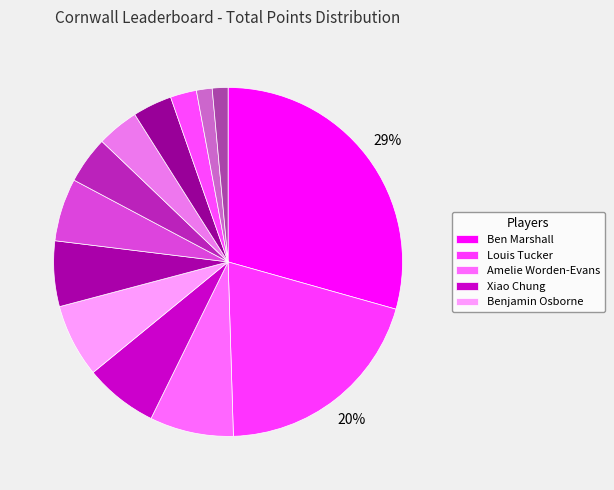

Count the number of slices in the pie.

13